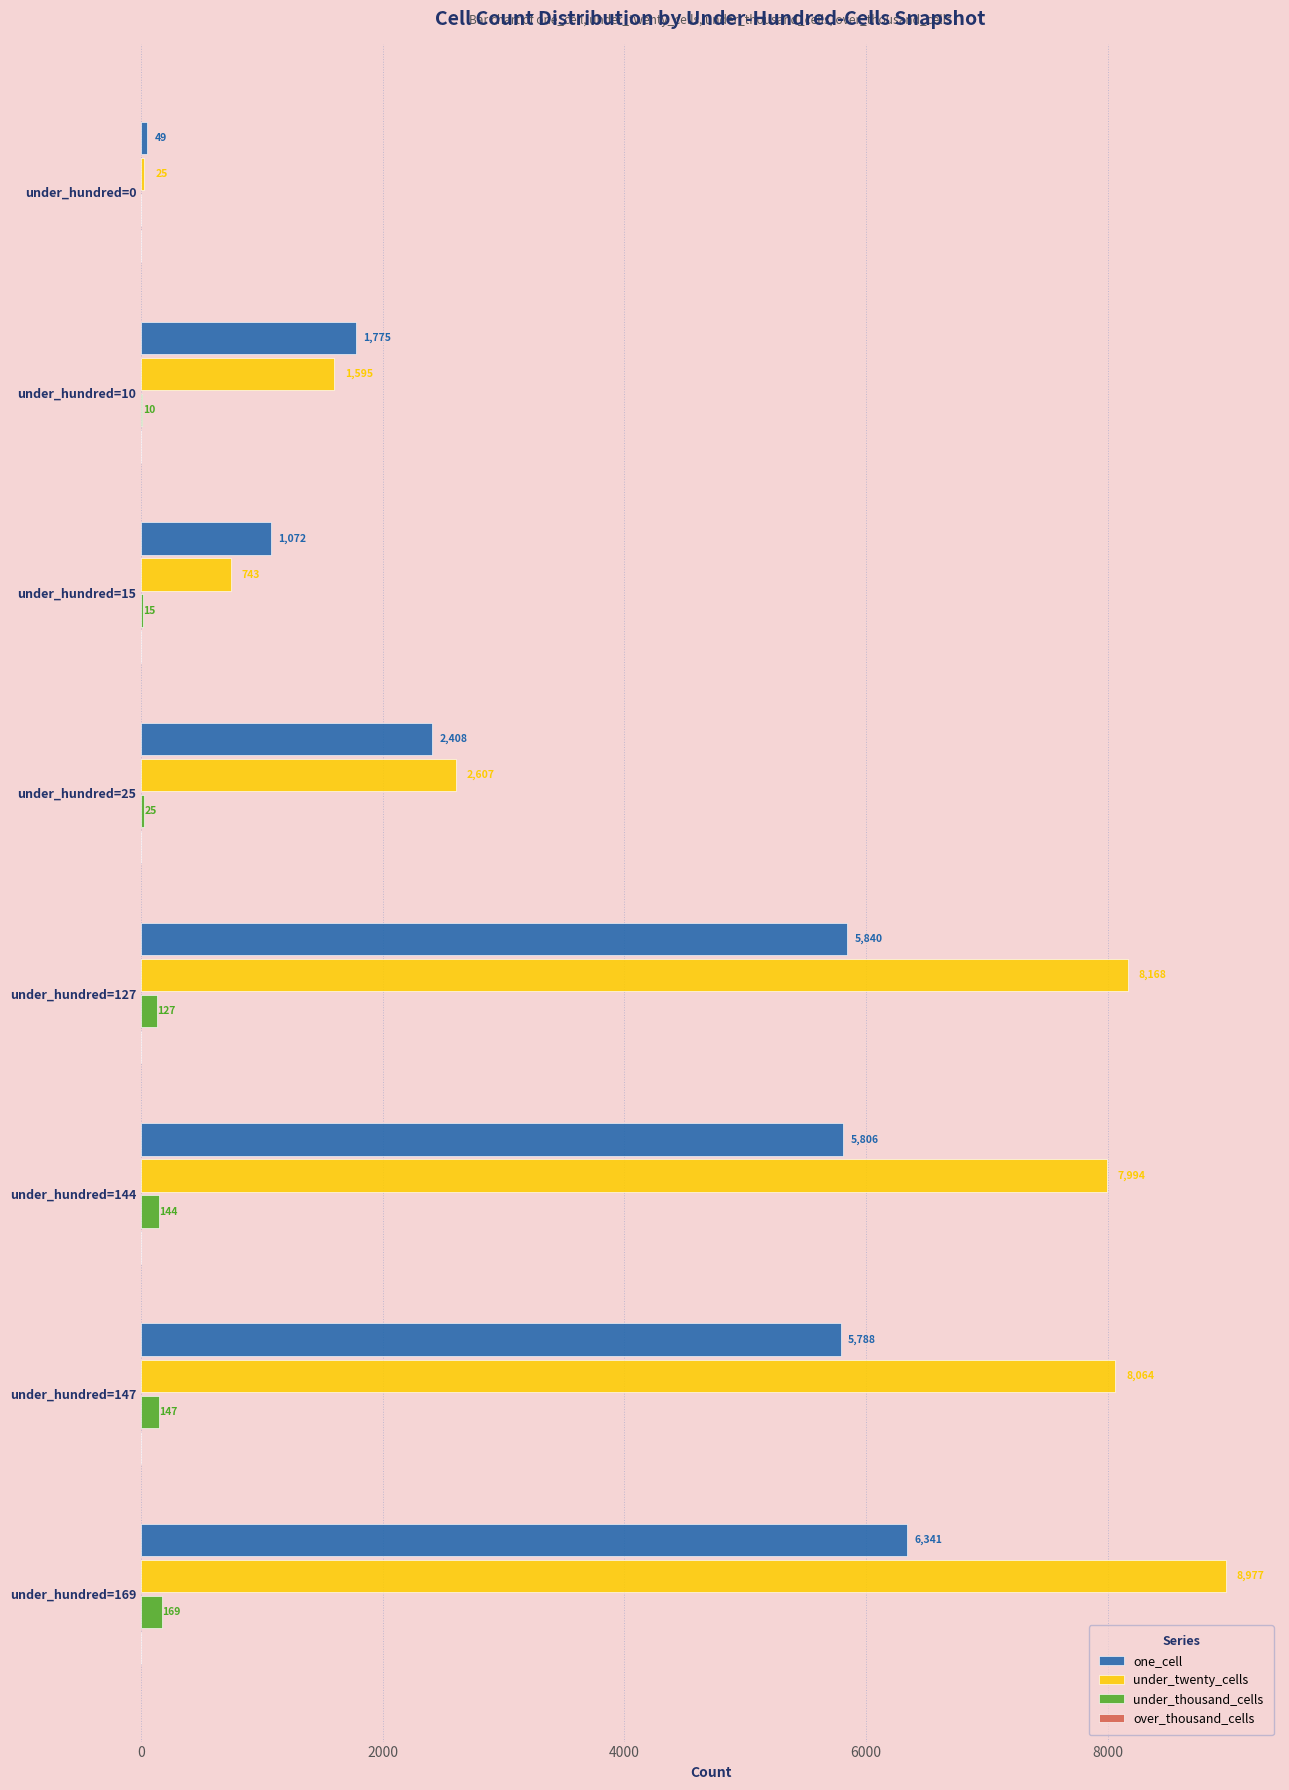

Which series changed the most between under_hundred=25 and under_hundred=144?

under_twenty_cells